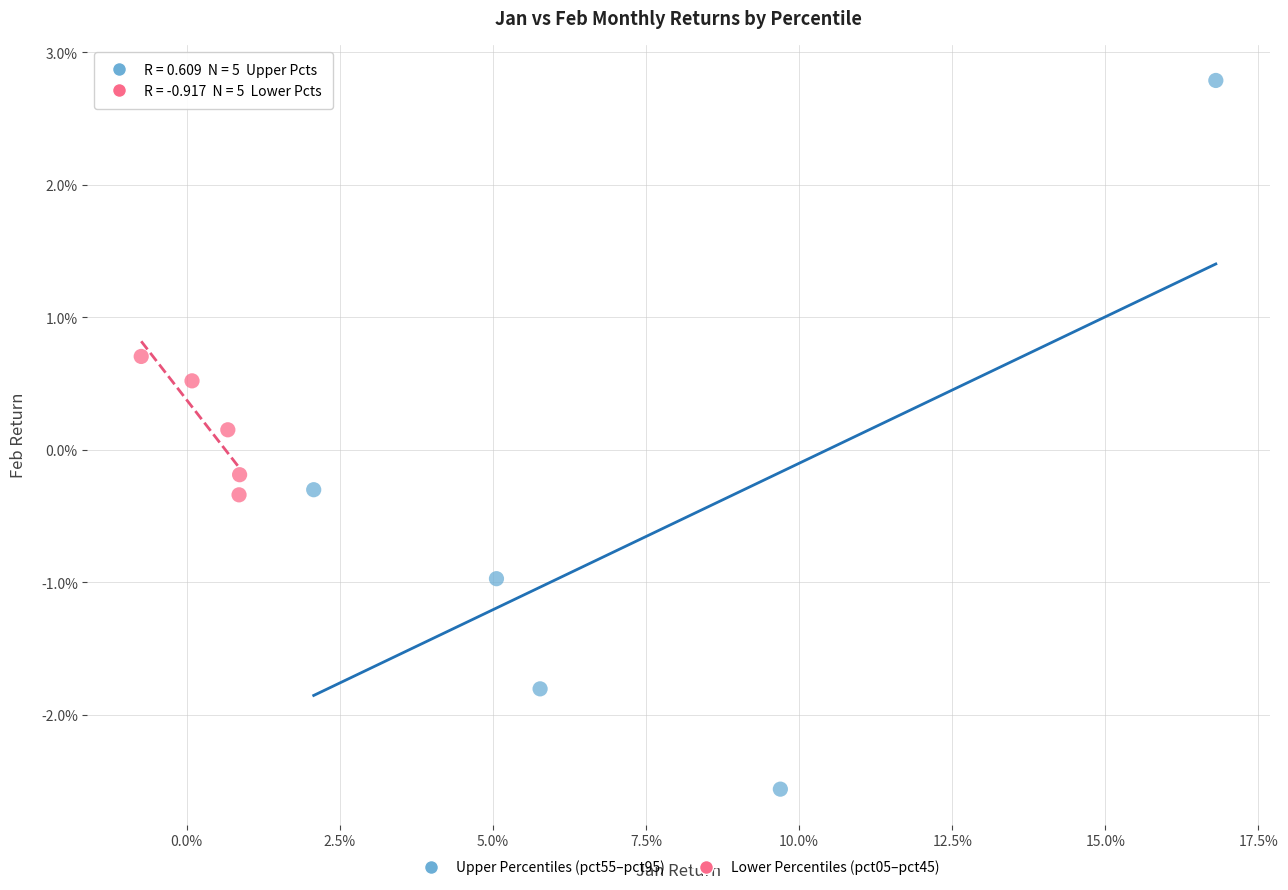

Which series contains the lowest Y value?

Upper Percentiles (pct55–pct95)